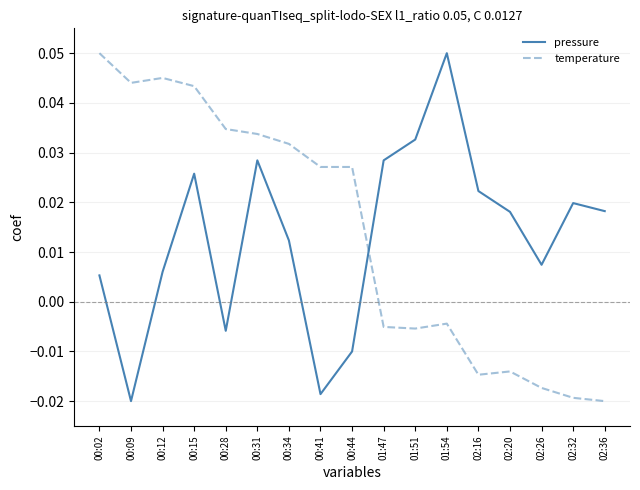

What is the sum of all pressure values?

0.2